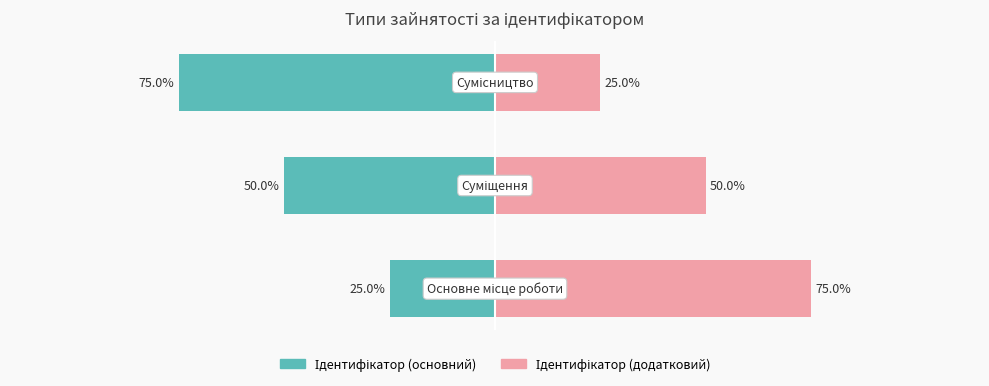

What are all the series names shown in the legend?

Ідентифікатор (основний), Ідентифікатор (додатковий)